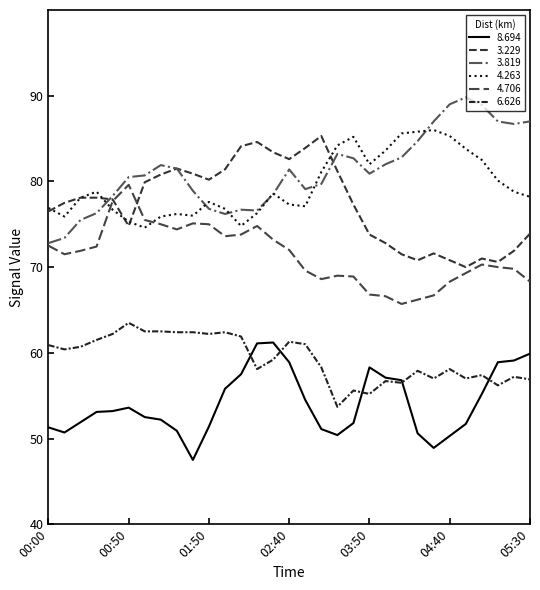

True or false: 3.819 and 8.694 cross at least once.

False